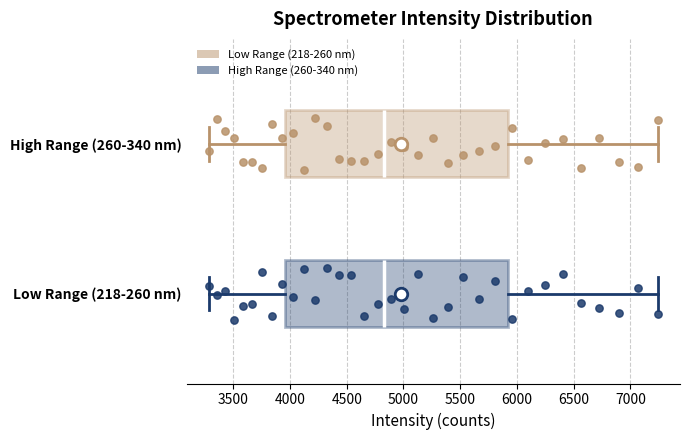

Where does the right whisker of the box for High Range (260-340 nm) end on the x-axis? The values are not printed on the chart, so give them approximately, as read against the axis.

7250